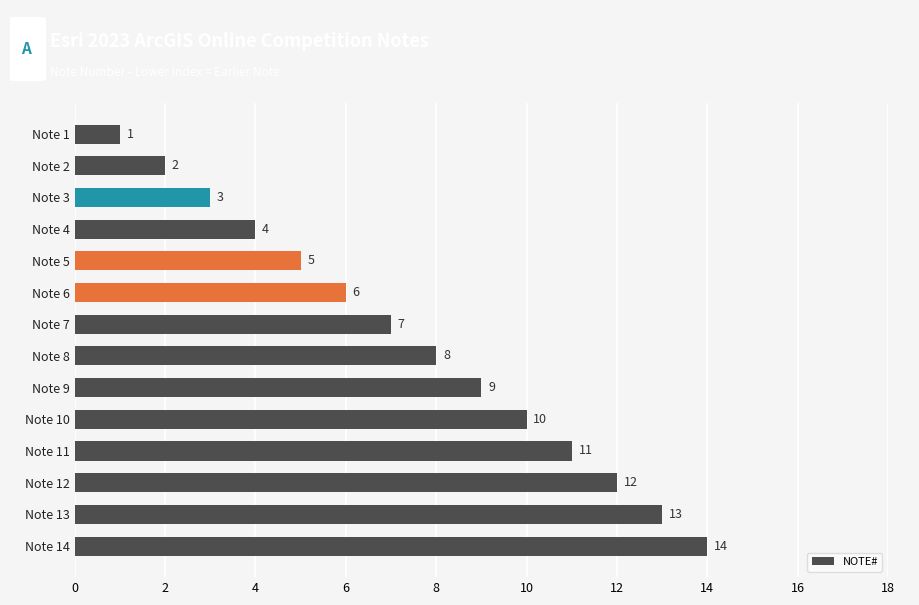

Count the number of data series in this chart.

1